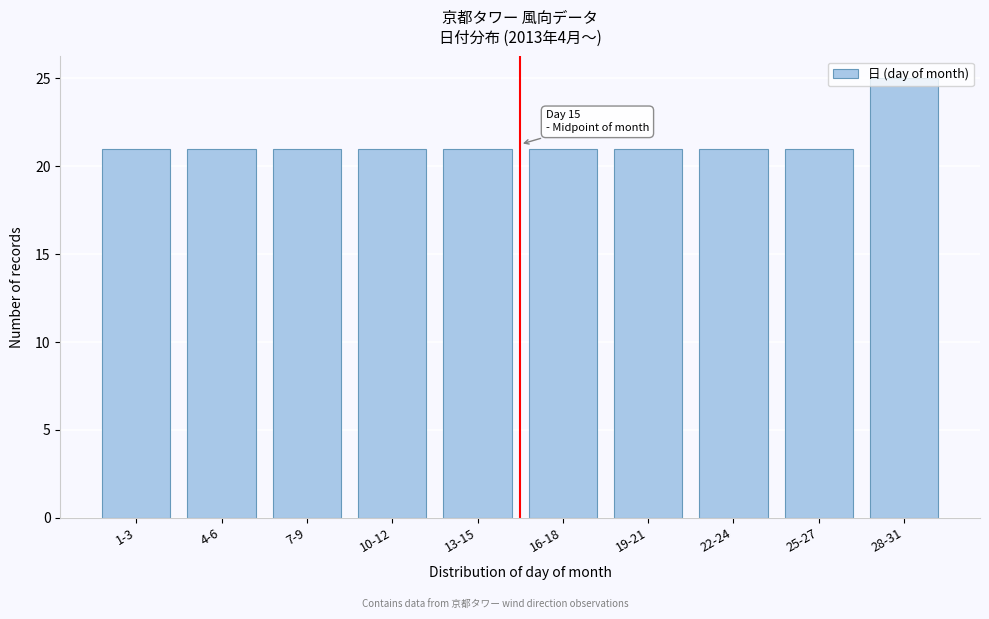

What is the sum of the values at 19-21 and 22-24?

42